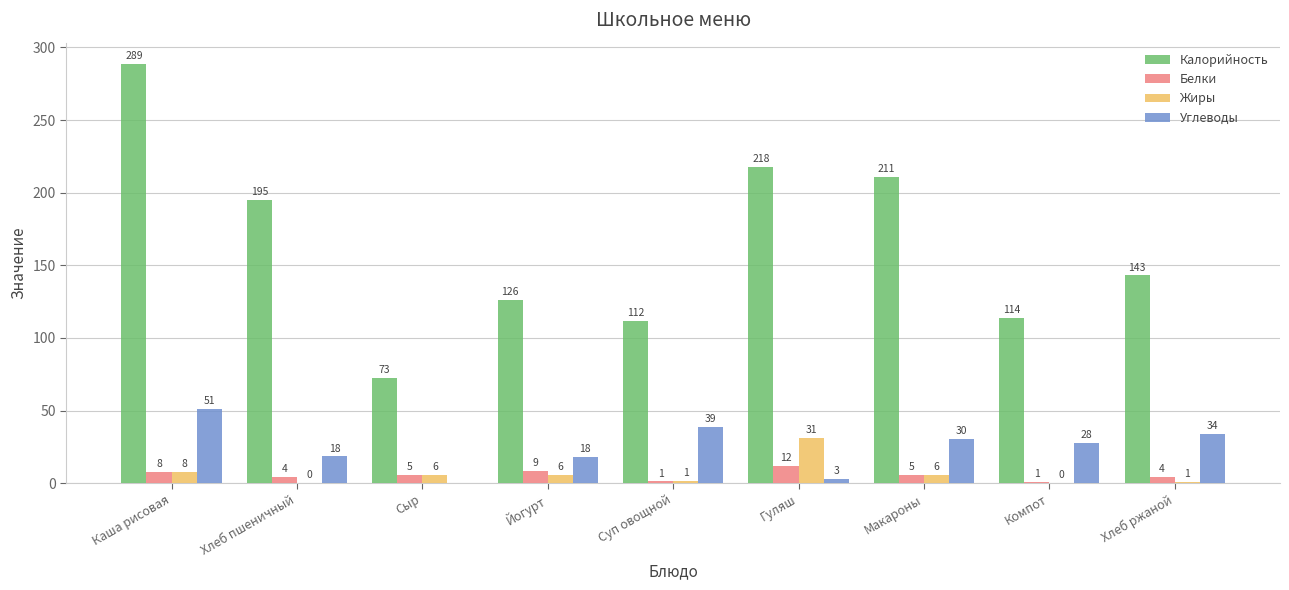

What is the greatest value displayed?

288.9